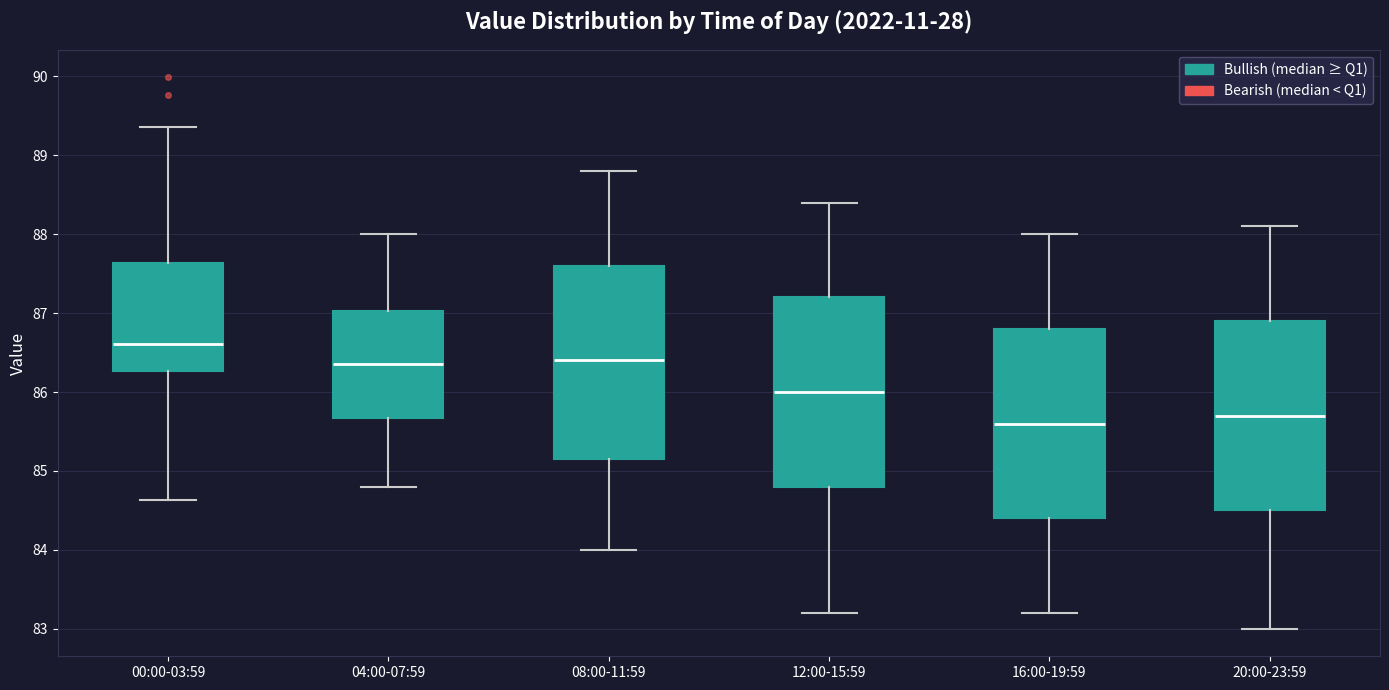

Which box's median line is the lowest?

16:00-19:59